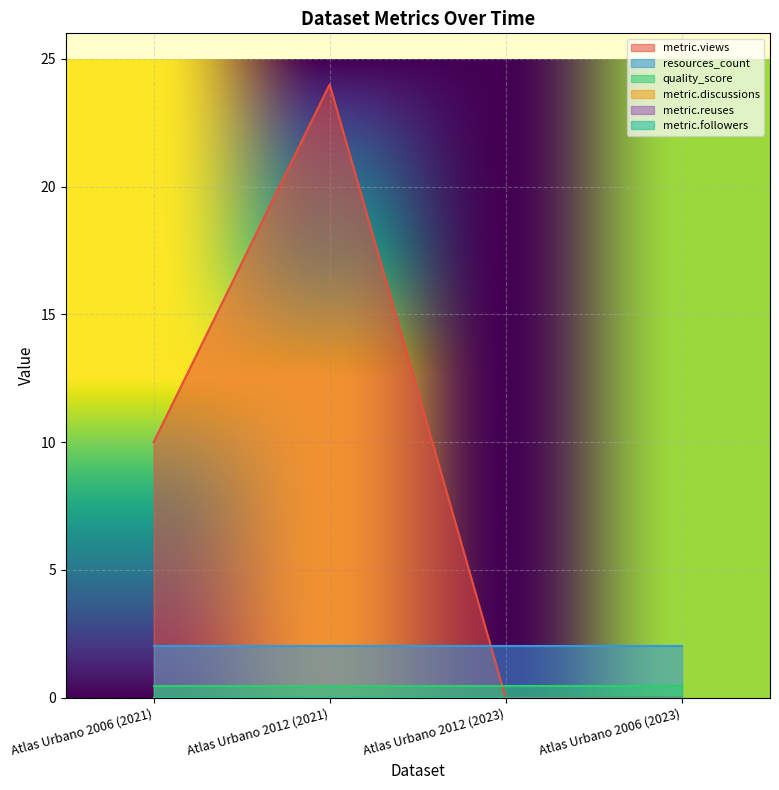

The metric.views series shows 10.0 at Atlas Urbano 2006 (2021). True or false?

True